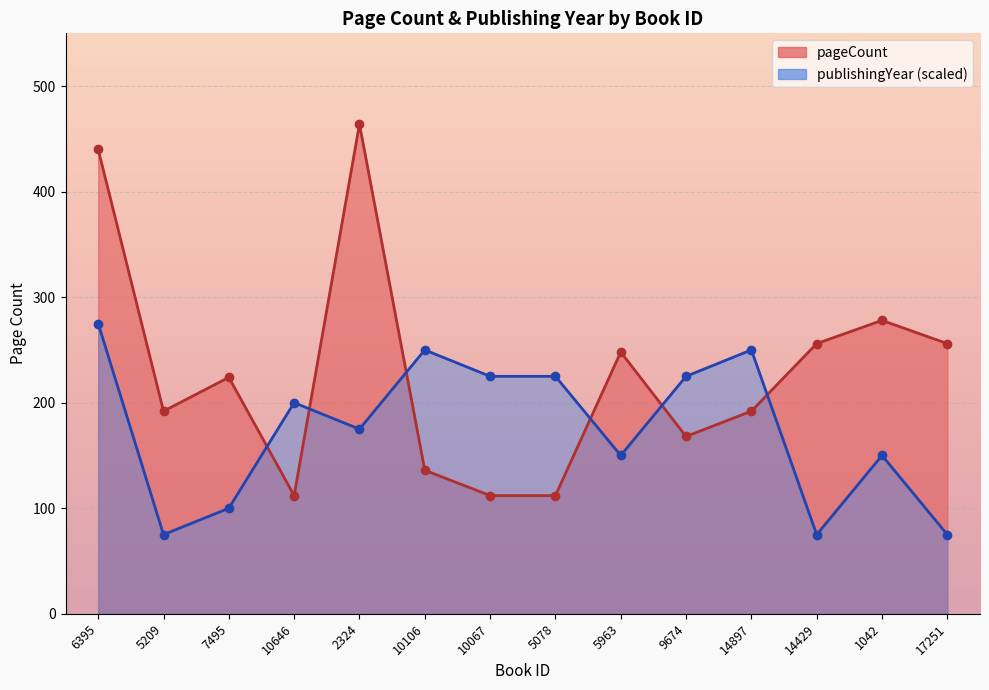

What is the difference between the highest and lowest values at 17251?

181